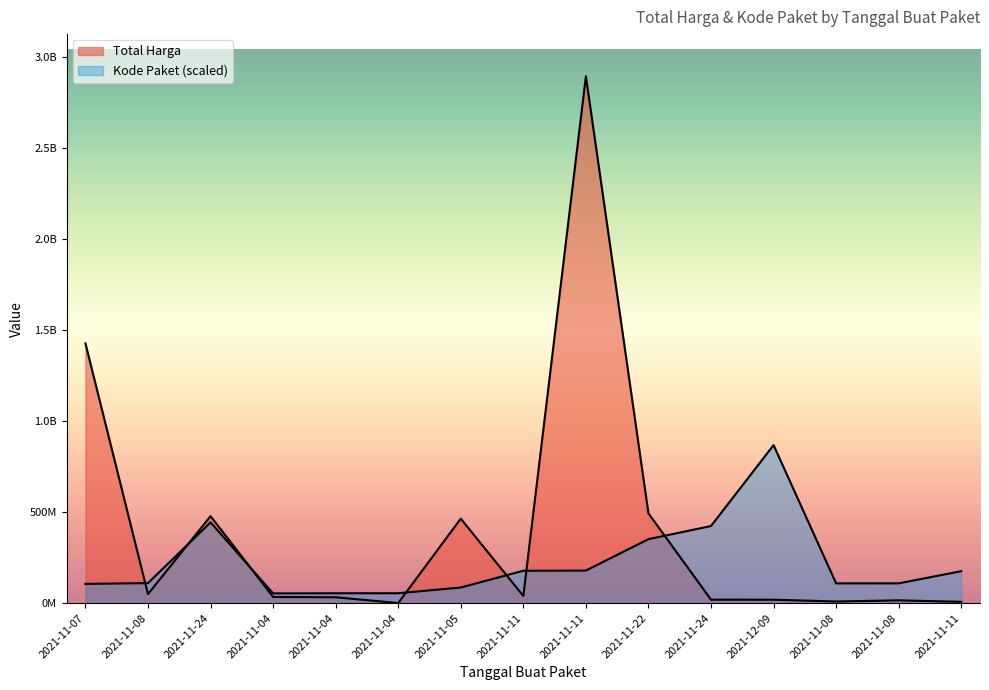

What is the difference between the Kode Paket values at 2021-11-22 and 2021-11-24?

72072311.2